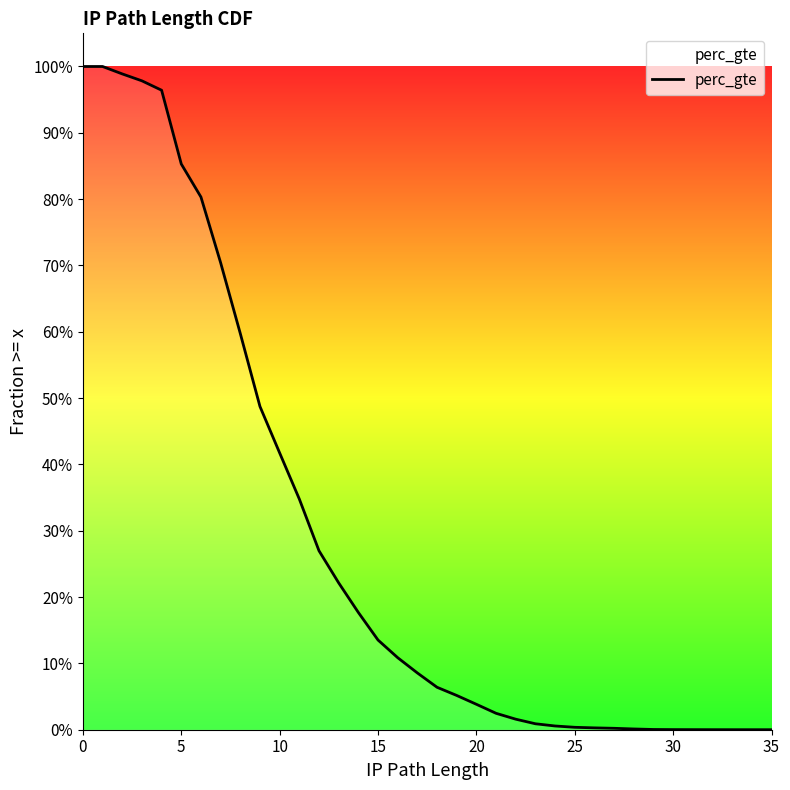

The value at 25 is 0.0. True or false?

False